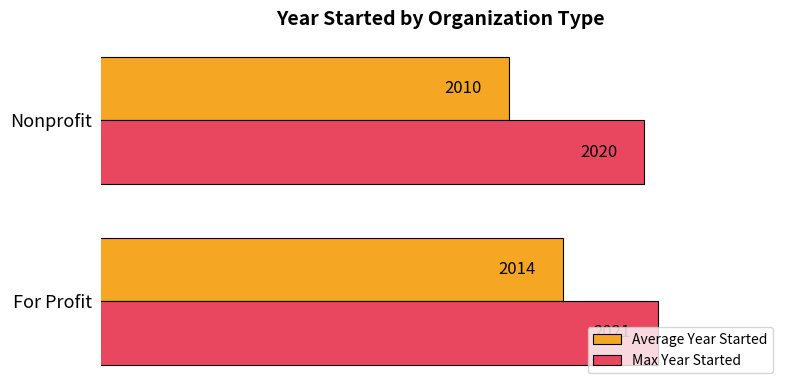

What is the difference between the maximum and minimum values in the Average Year Started series?

4